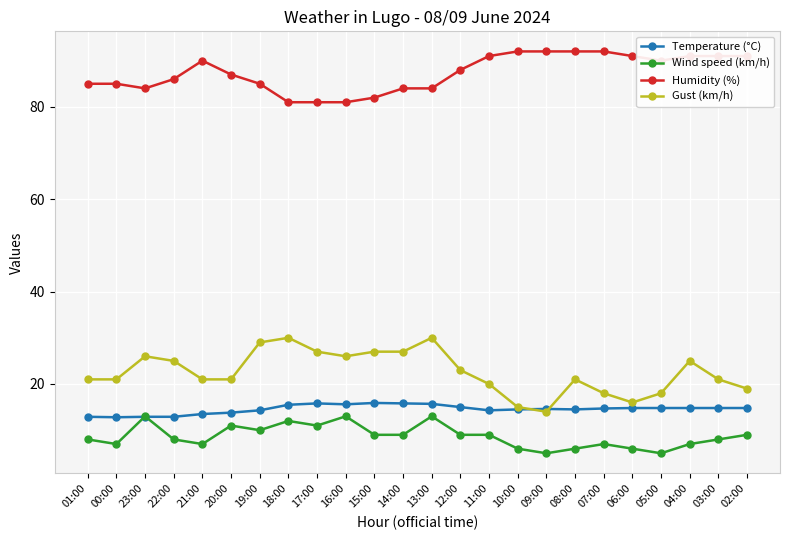

True or false: Wind speed (km/h) and Humidity (%) intersect in this chart.

False